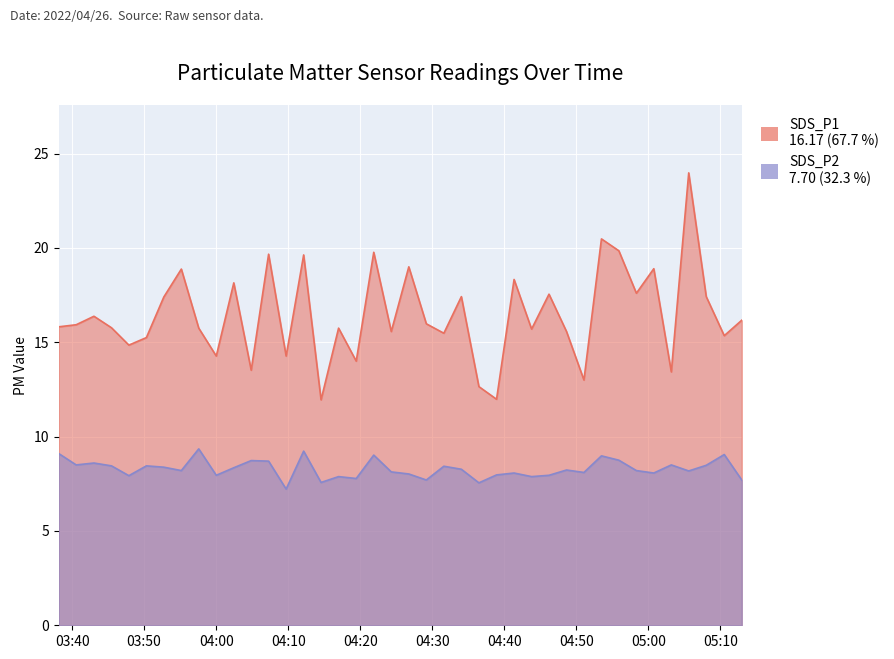

Reading right to left, list all the values displayed in this chart.

SDS_P1: 16.2	15.3	17.4	24.0	13.4	18.9	17.6	19.9	20.5	13.0	15.6	17.6	15.7	18.3	12.0	12.7	17.4	15.5	16.0	19.0	15.6	19.8	14.0	15.8	11.9	19.6	14.3	19.7	13.5	18.1	14.3	15.8	18.9	17.4	15.2	14.8	15.8	16.4	15.9	15.8
SDS_P2: 7.7	9.1	8.5	8.2	8.5	8.1	8.2	8.8	9.0	8.1	8.2	8.0	7.9	8.1	8.0	7.5	8.3	8.4	7.7	8.0	8.1	9.0	7.8	7.9	7.6	9.2	7.2	8.7	8.7	8.3	8.0	9.3	8.2	8.4	8.4	7.9	8.4	8.6	8.5	9.1